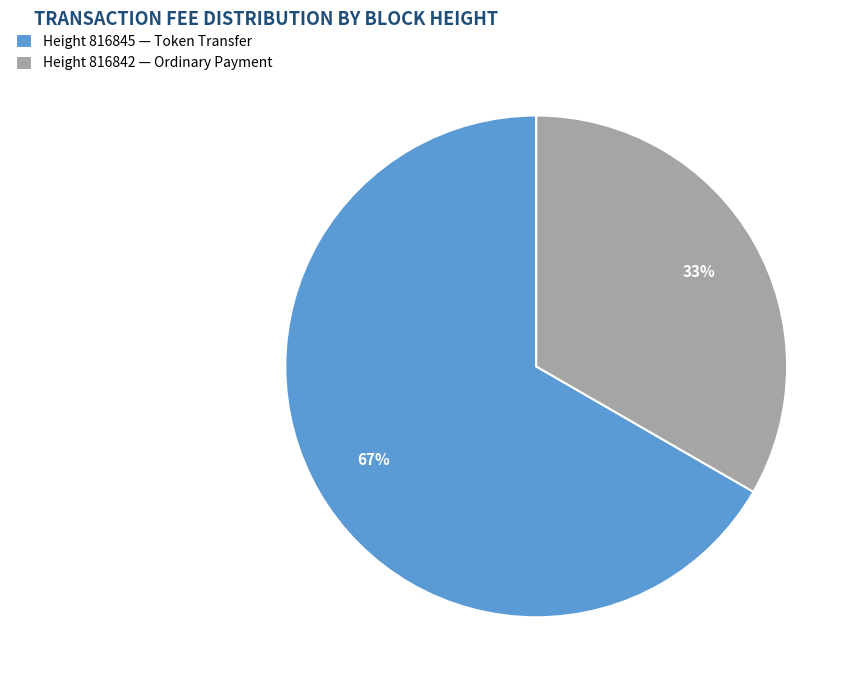

Is the sum of Height 816845 — Token Transfer and Height 816842 — Ordinary Payment greater than half?

Yes